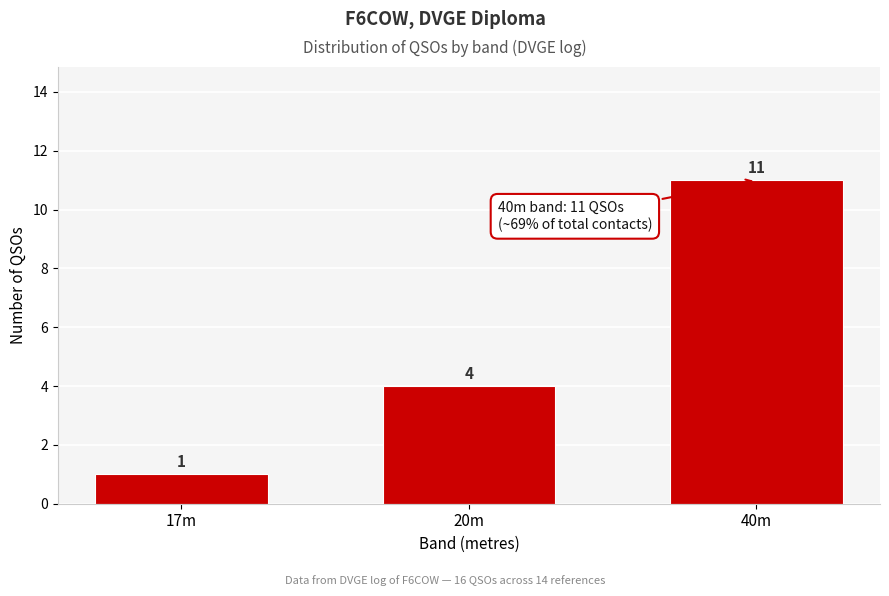

Reading left to right, what are all the values shown in this chart?

17m=1	20m=4	40m=11